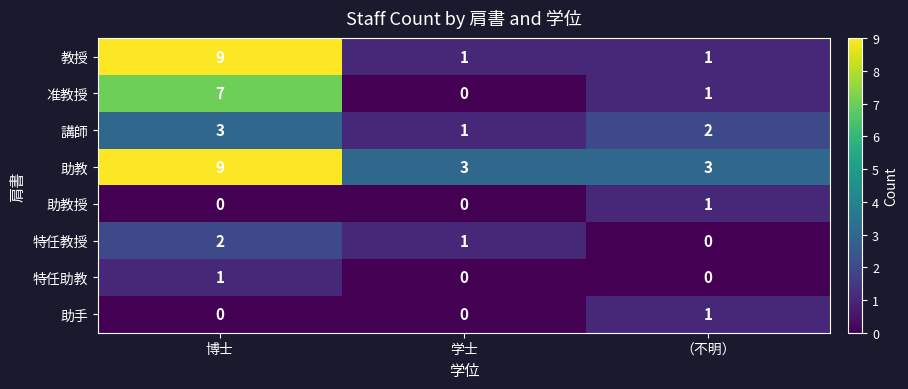

What is the difference between the highest and lowest values at （不明）?

3